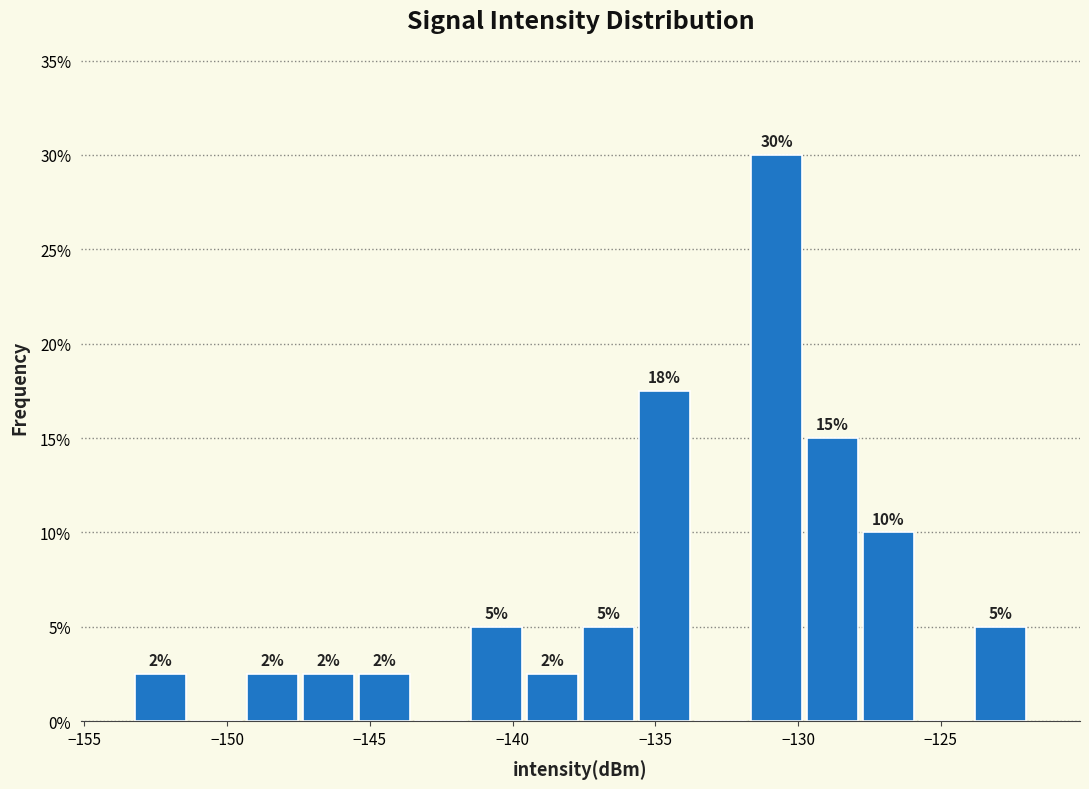

Around what value on the x-axis is the tallest bar? Give the approximate position of its centre, as read against the axis.

-131.0